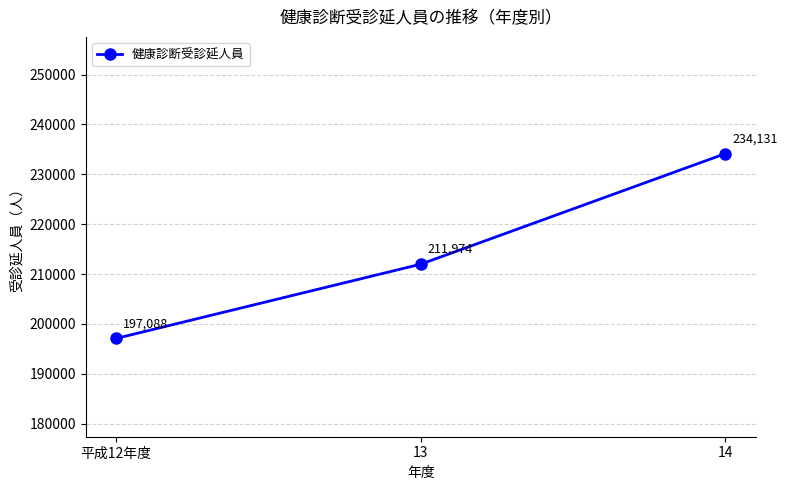

Rank the categories by value from highest to lowest.

14, 13, 平成12年度